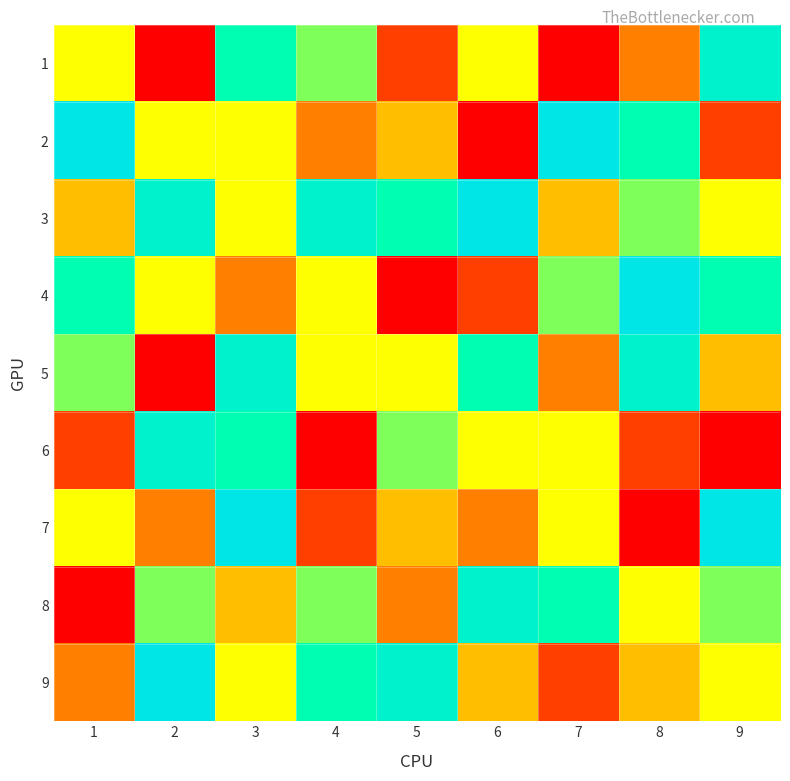

Reading right to left, what are all the values shown in this chart?

1: 9=8	8=3	7=1	6=5	5=2	4=6	3=7	2=1	1=5
2: 9=2	8=7	7=9	6=1	5=4	4=3	3=5	2=5	1=9
3: 9=5	8=6	7=4	6=9	5=7	4=8	3=5	2=8	1=4
4: 9=7	8=9	7=6	6=2	5=1	4=5	3=3	2=5	1=7
5: 9=4	8=8	7=3	6=7	5=5	4=5	3=8	2=1	1=6
6: 9=1	8=2	7=5	6=5	5=6	4=1	3=7	2=8	1=2
7: 9=9	8=1	7=5	6=3	5=4	4=2	3=9	2=3	1=5
8: 9=6	8=5	7=7	6=8	5=3	4=6	3=4	2=6	1=1
9: 9=5	8=4	7=2	6=4	5=8	4=7	3=5	2=9	1=3